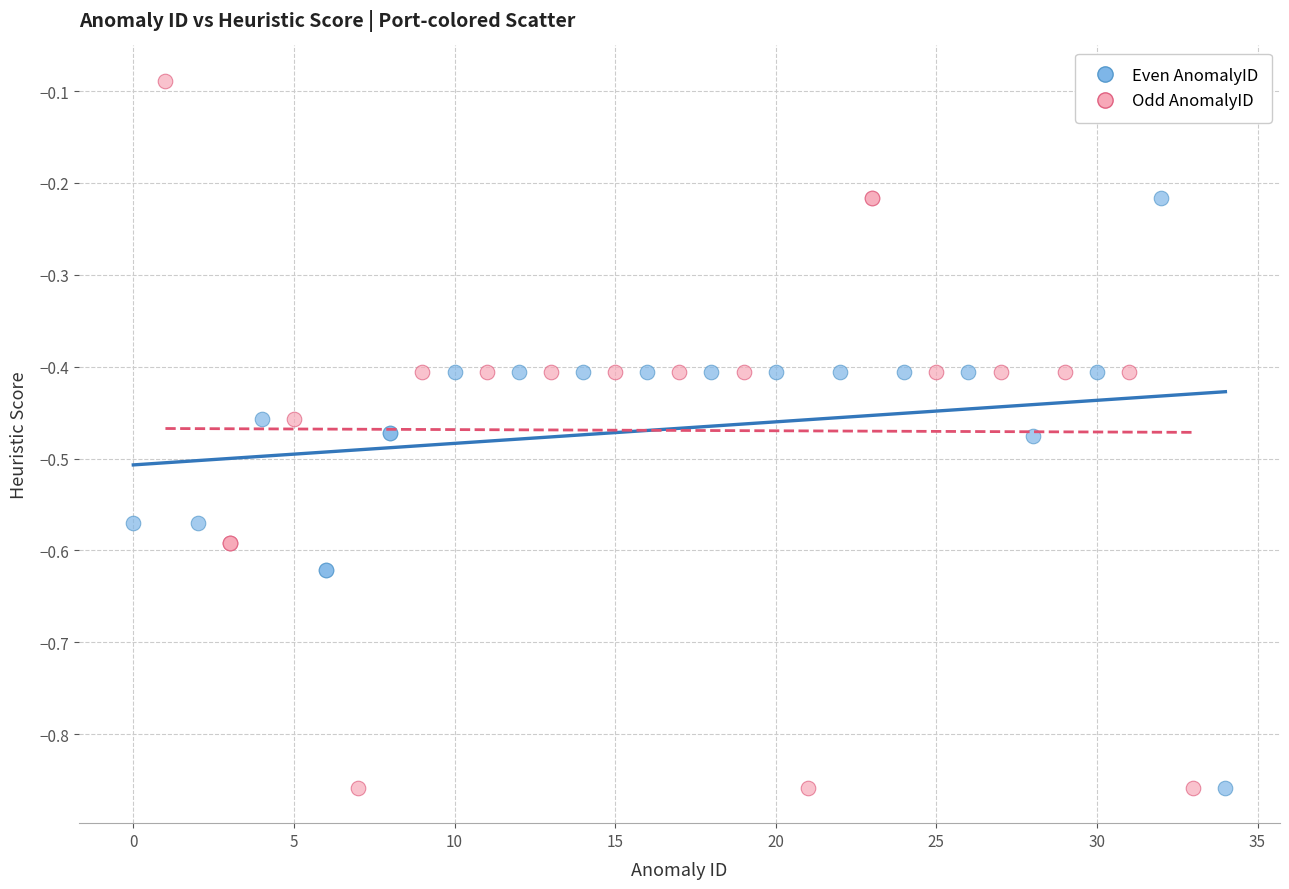

Which series contains the highest Y value?

Odd AnomalyID